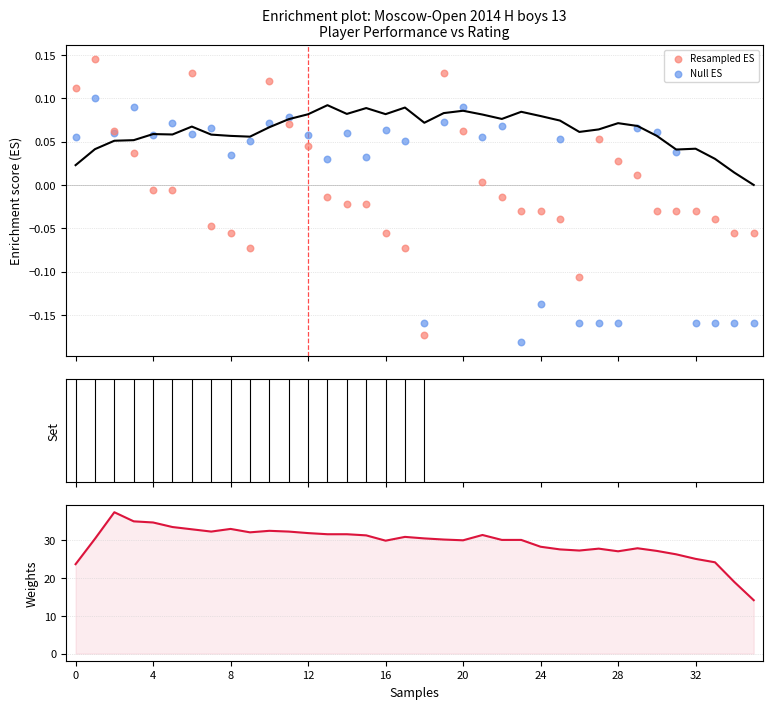

At how many categories does at least one series exceed 5?

36